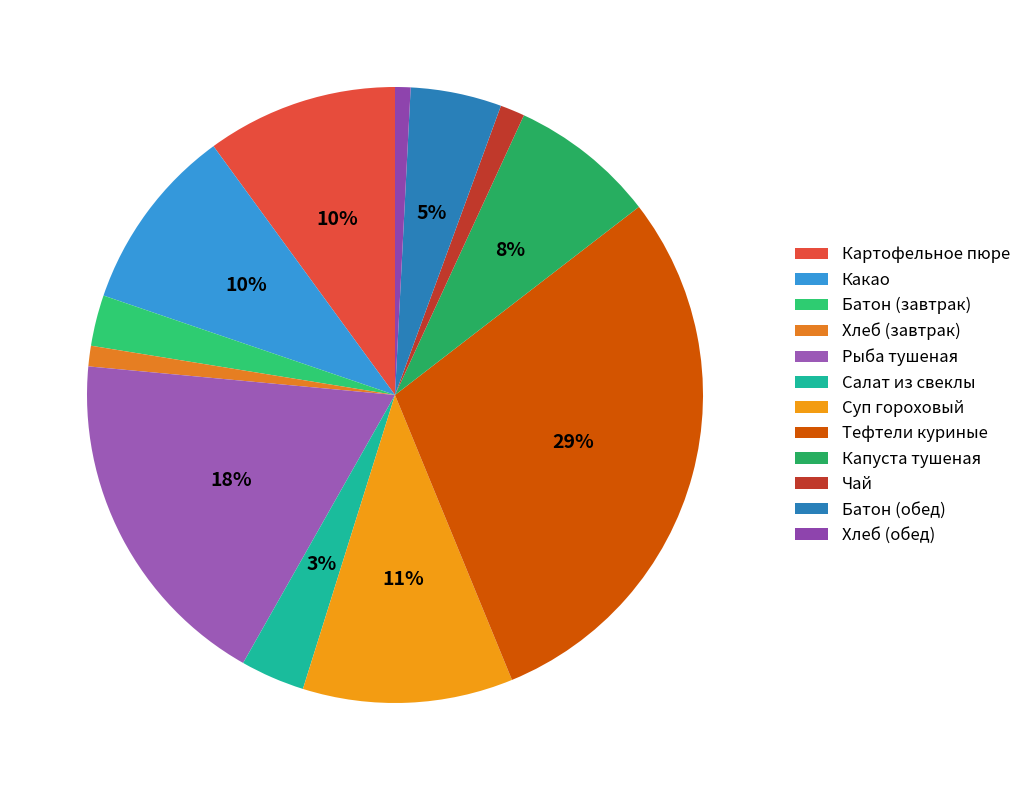

Which slice is the largest?

Тефтели куриные